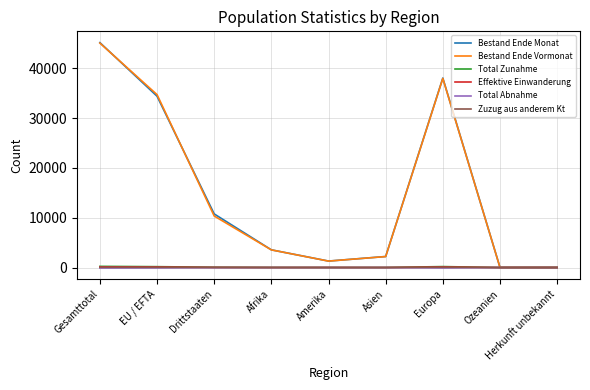

At which category is the sum across all series the highest?

Gesamttotal